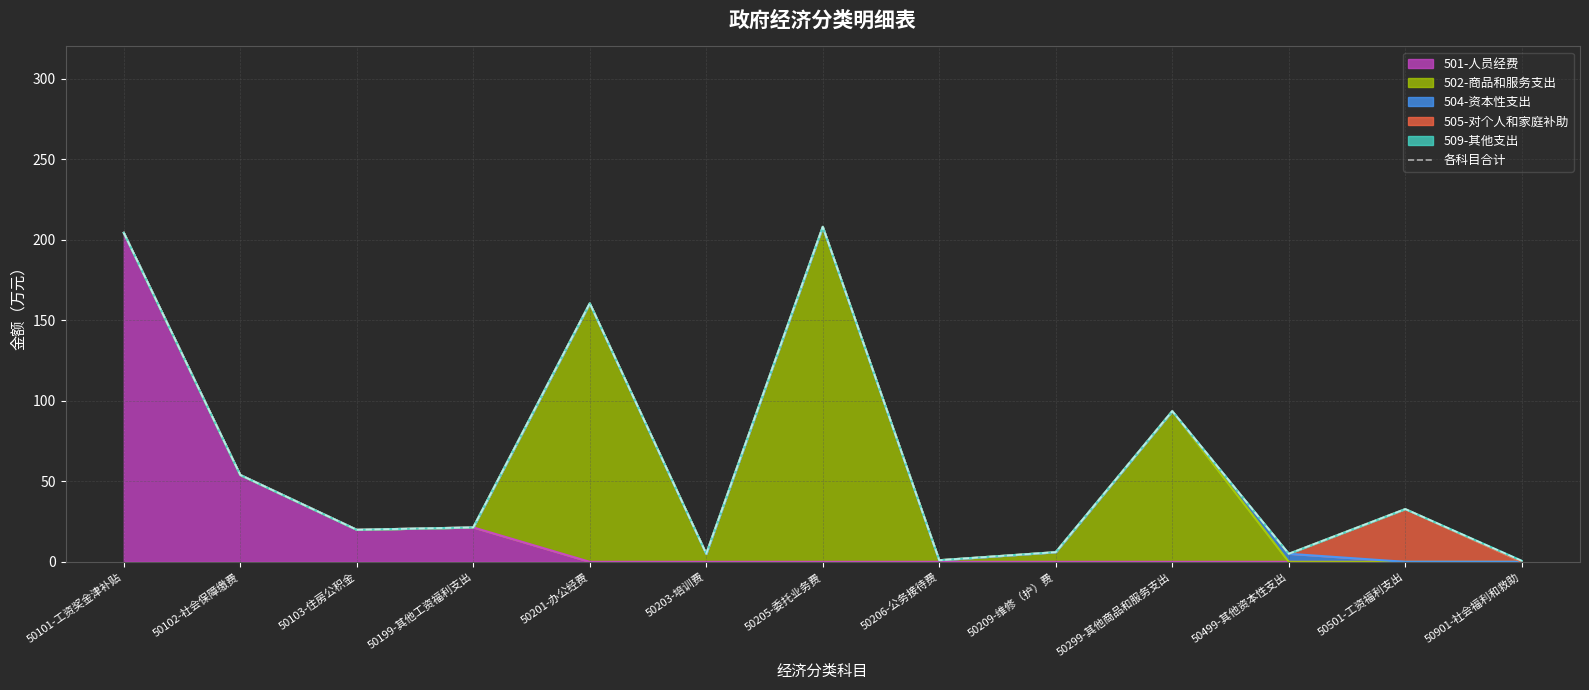

What is the difference between the maximum and second lowest values?

207.0